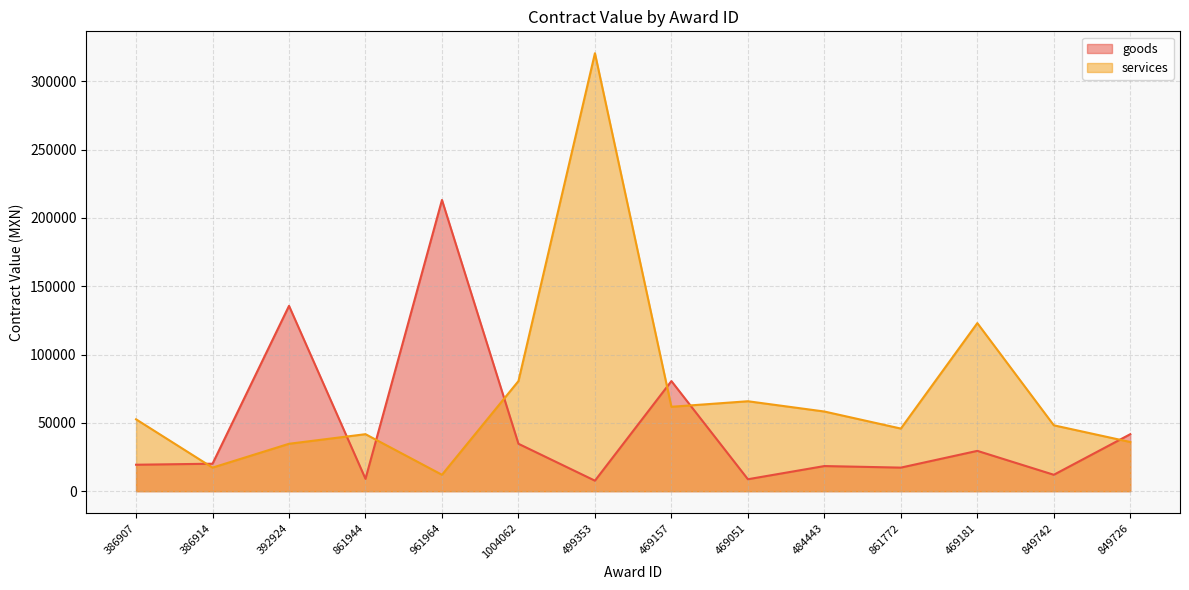

How many times do goods and services cross each other?

7